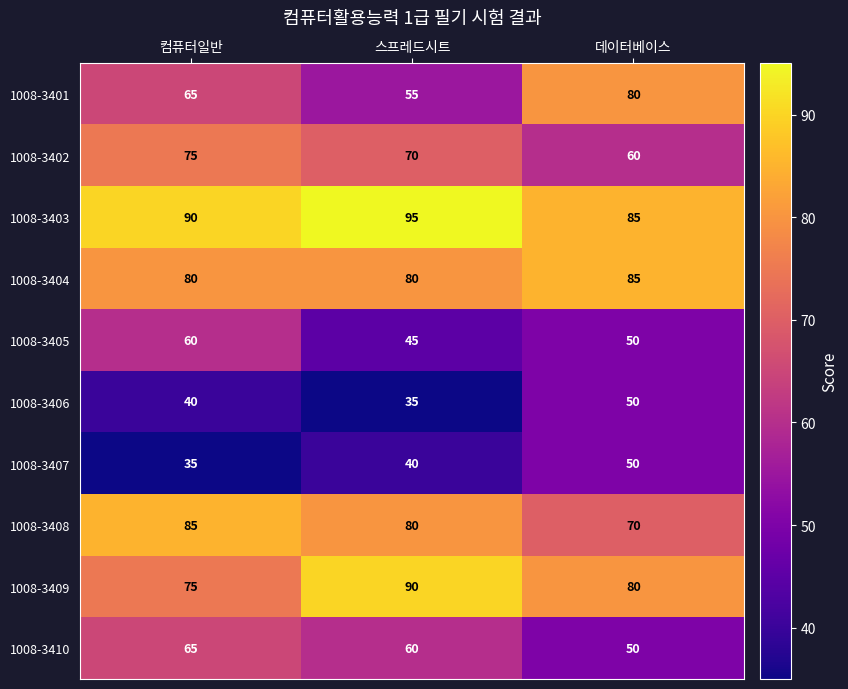

Is it true that 1008-3402 equals 75 at 컴퓨터일반?

True